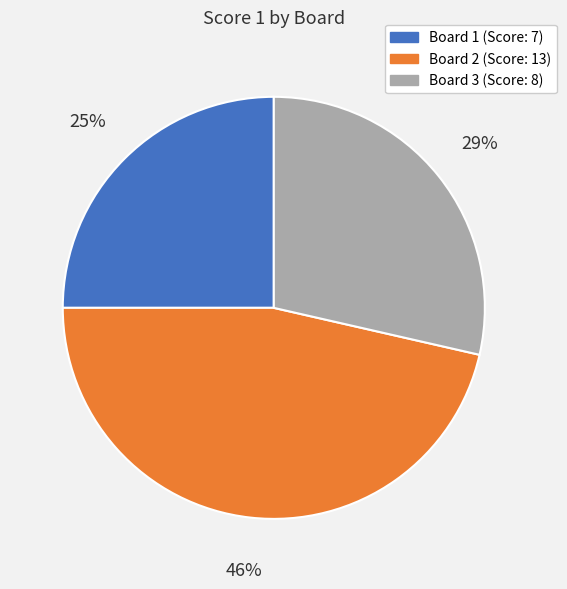

To the nearest percent, what portion does Board 3 represent?

29%